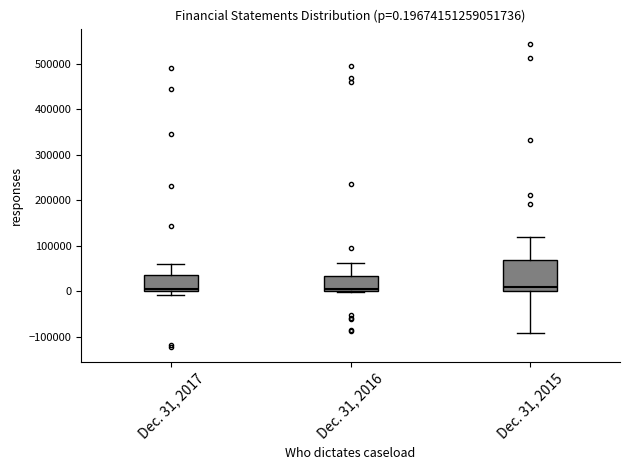

Comparing the boxes themselves (not the whiskers), which one is the tallest?

Dec. 31, 2015